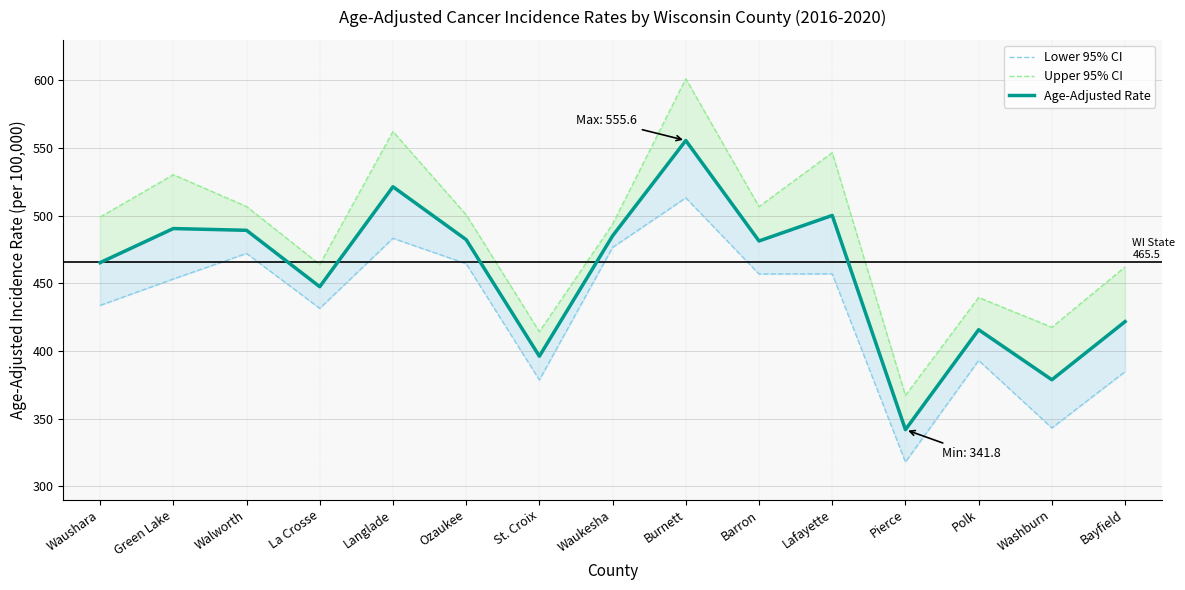

The value of Upper 95% CI at Polk is 124.5. True or false?

False